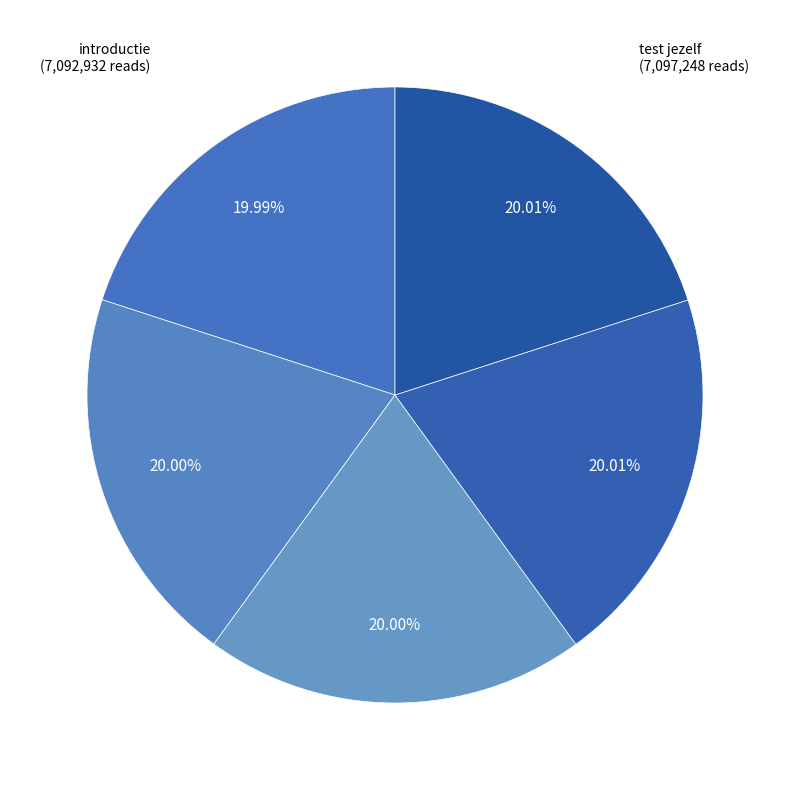

Approximately how many times larger is the value at koolstofkringloop compared to De leefomgeving?

1.0